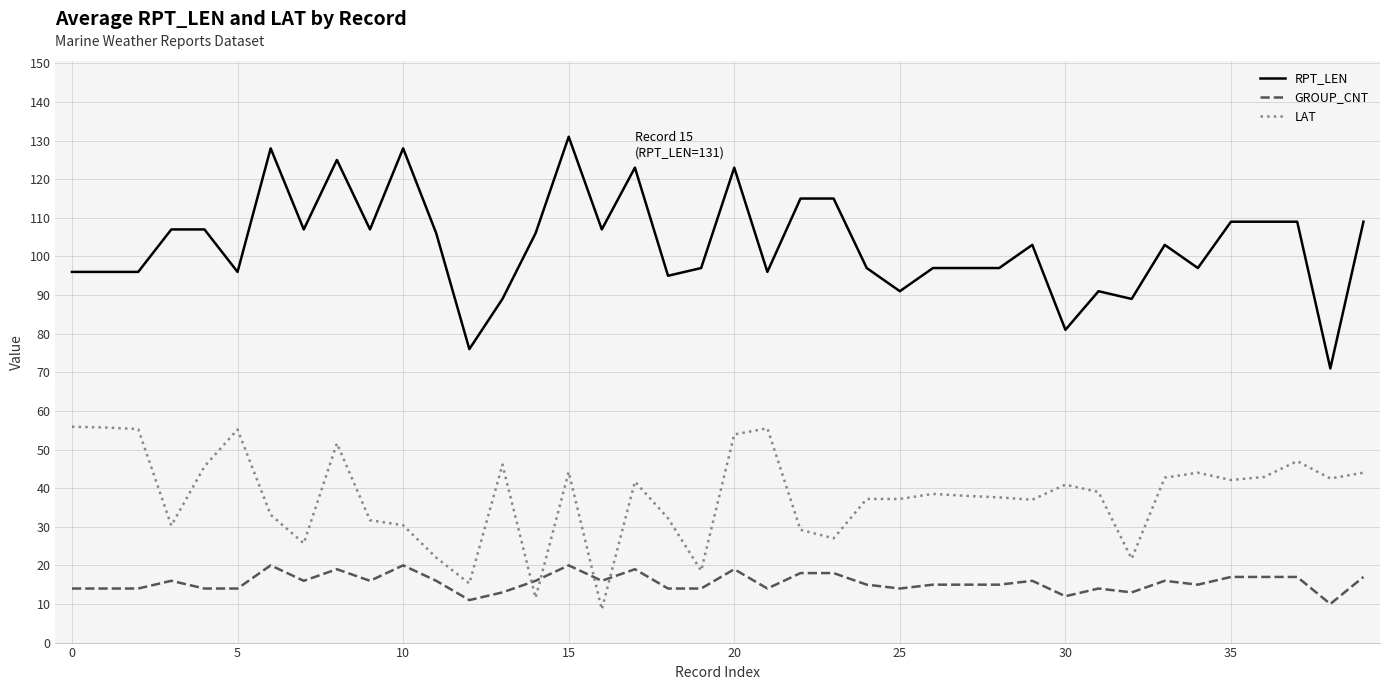

Which series ends up on top after the final intersection of GROUP_CNT and LAT?

LAT